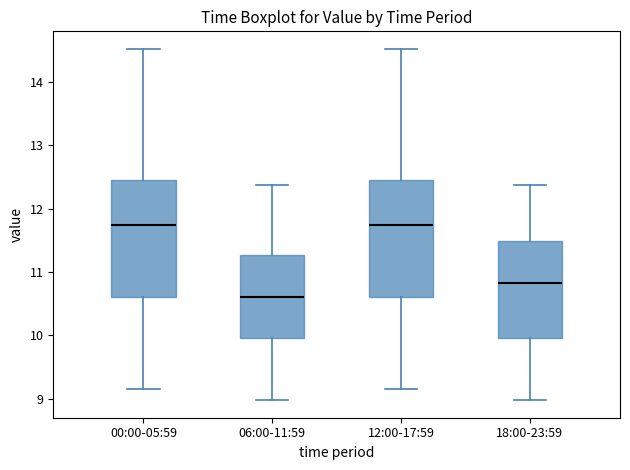

Where does the median line of the box for 00:00-05:59 sit on the y-axis? The values are not printed on the chart, so give them approximately, as read against the axis.

11.8